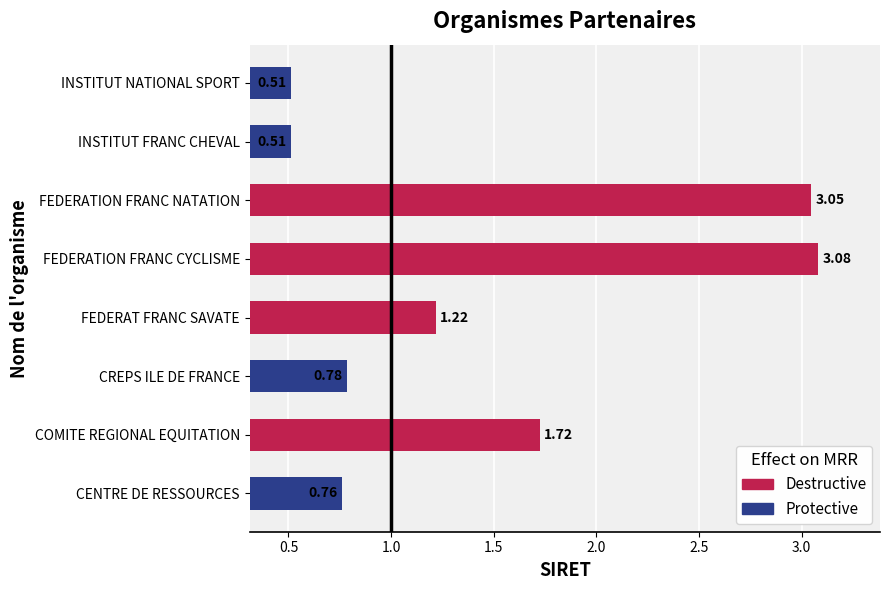

What is the change in value from FEDERAT FRANC SAVATE to FEDERATION FRANC CYCLISME?

+1.9